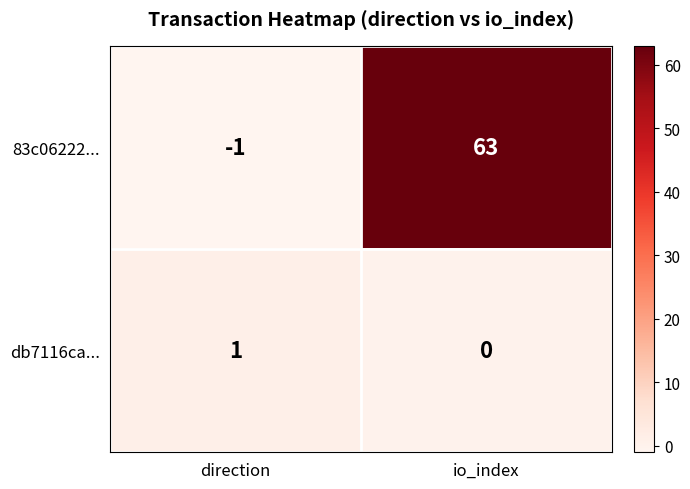

Read the 83c06222... value at io_index, to the nearest 5.

65